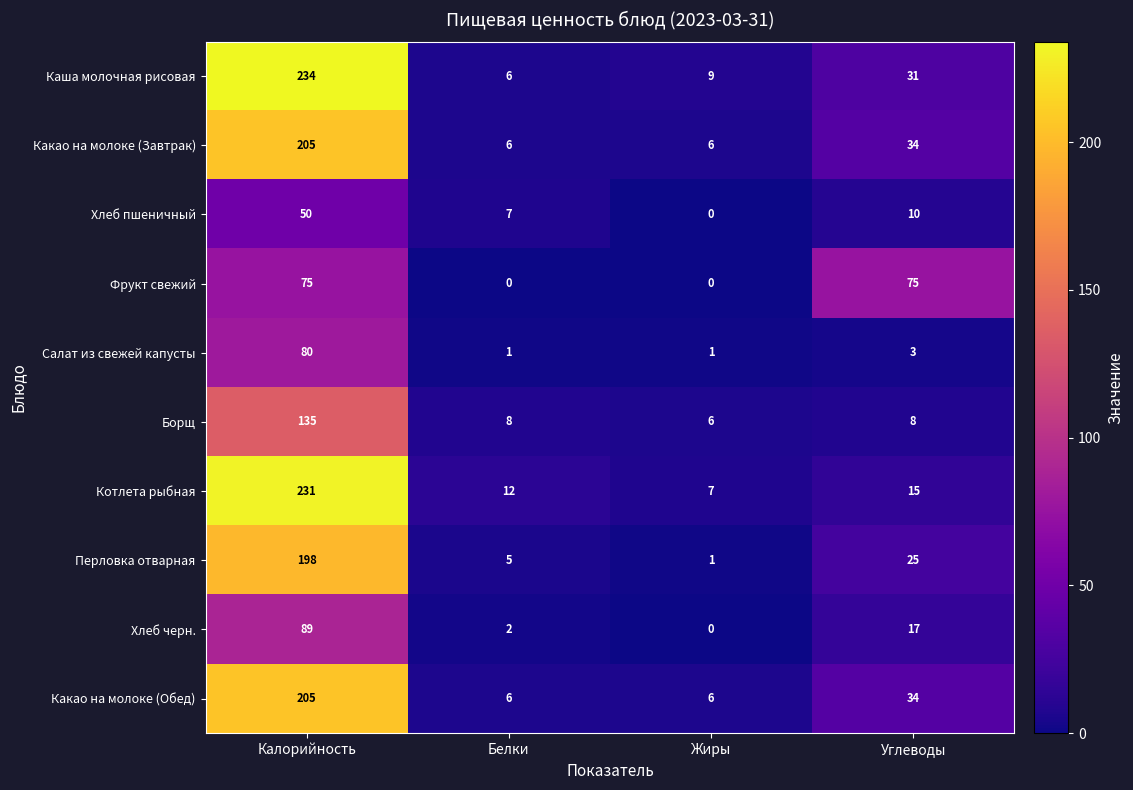

Is it true that Котлета рыбная equals 231 at Калорийность?

True